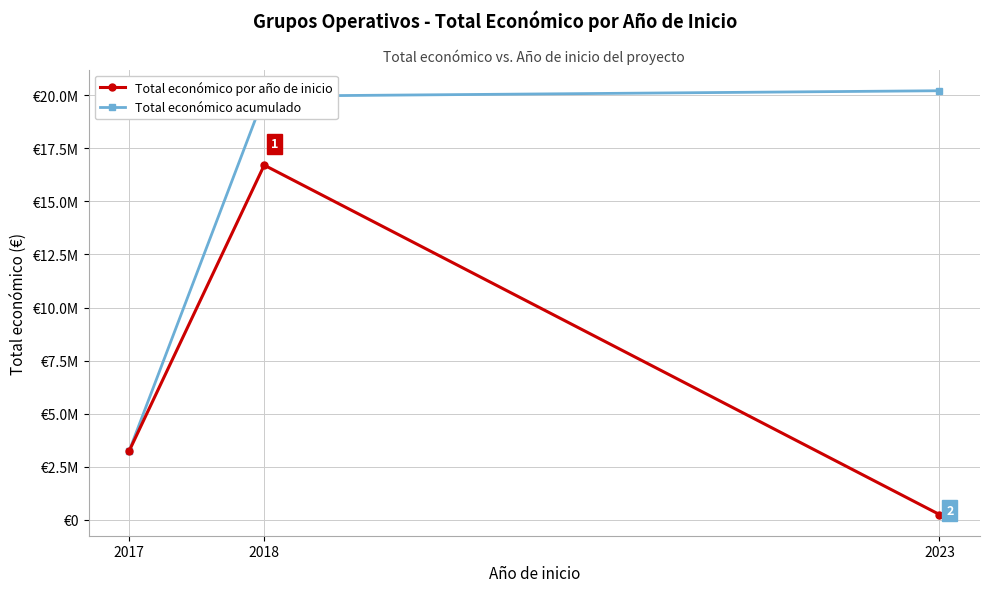

Is this an area chart (filled region under the line)?

No